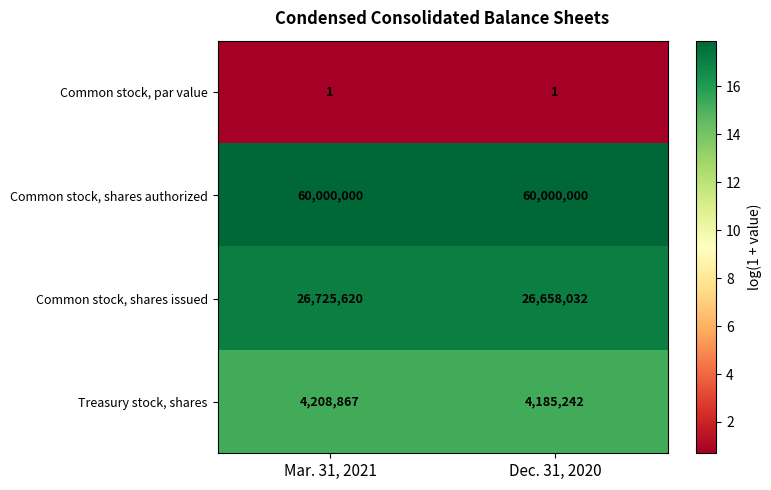

True or false: Common stock, shares authorized has a value of 60000000 at Mar. 31, 2021.

True